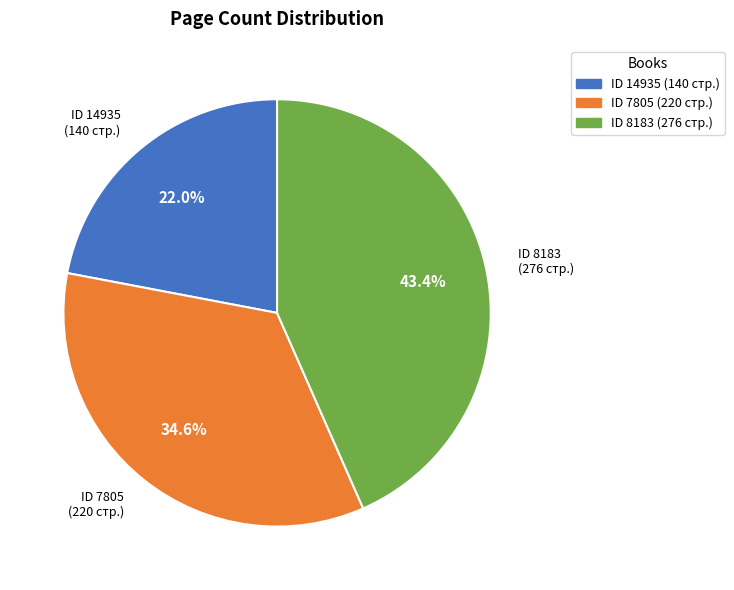

How many segments does this pie chart have?

3